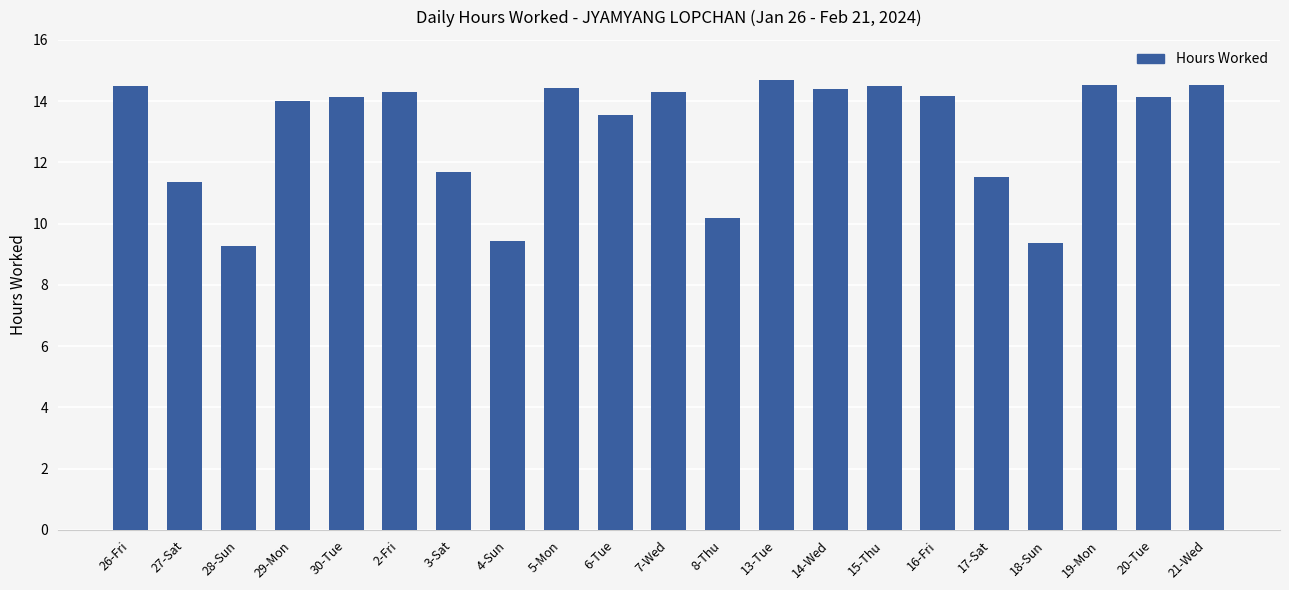

Are the bars grouped side by side (vs. stacked)?

No